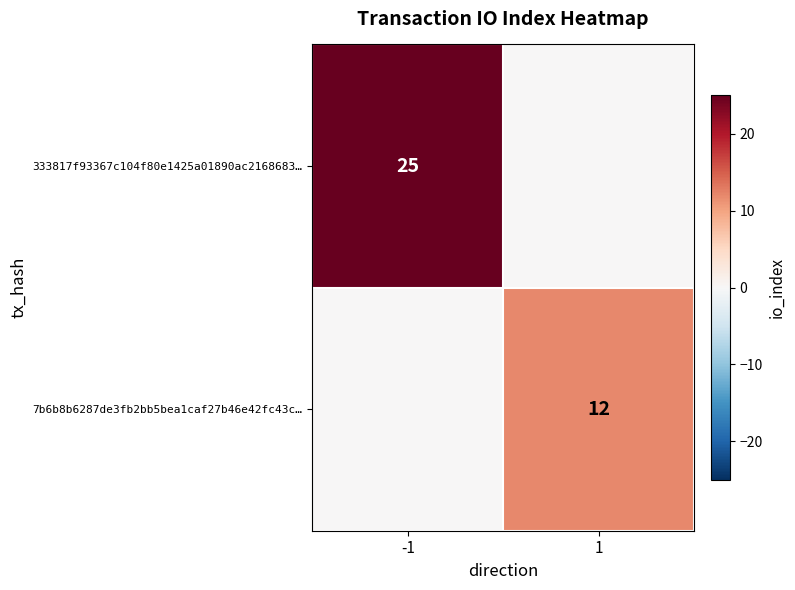

Is it true that 333817f93367c104f80e1425a01890ac2168683… equals 25 at -1?

True